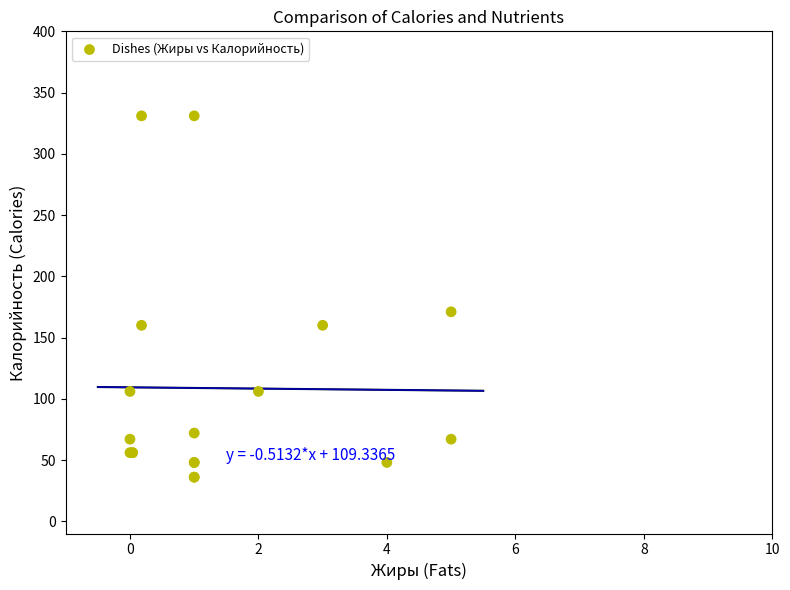

What Y value in the scatter plot is closest to 183?

171